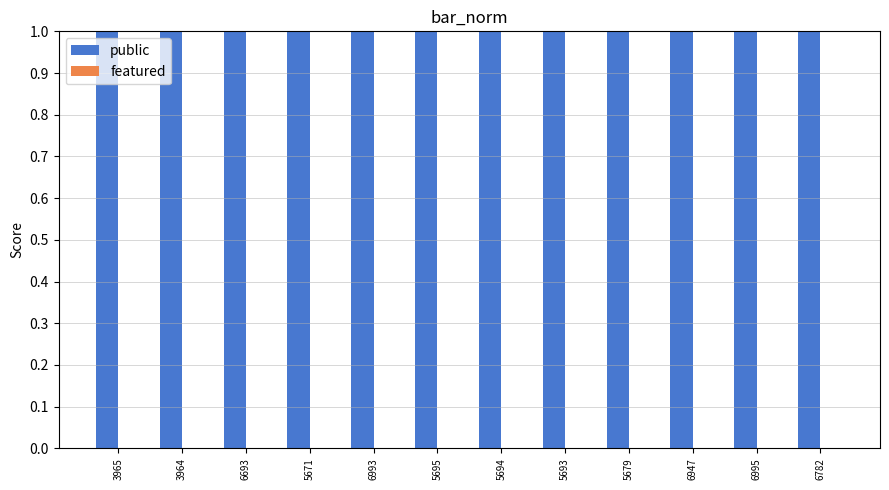

Which category has the lowest value across all series?

3965